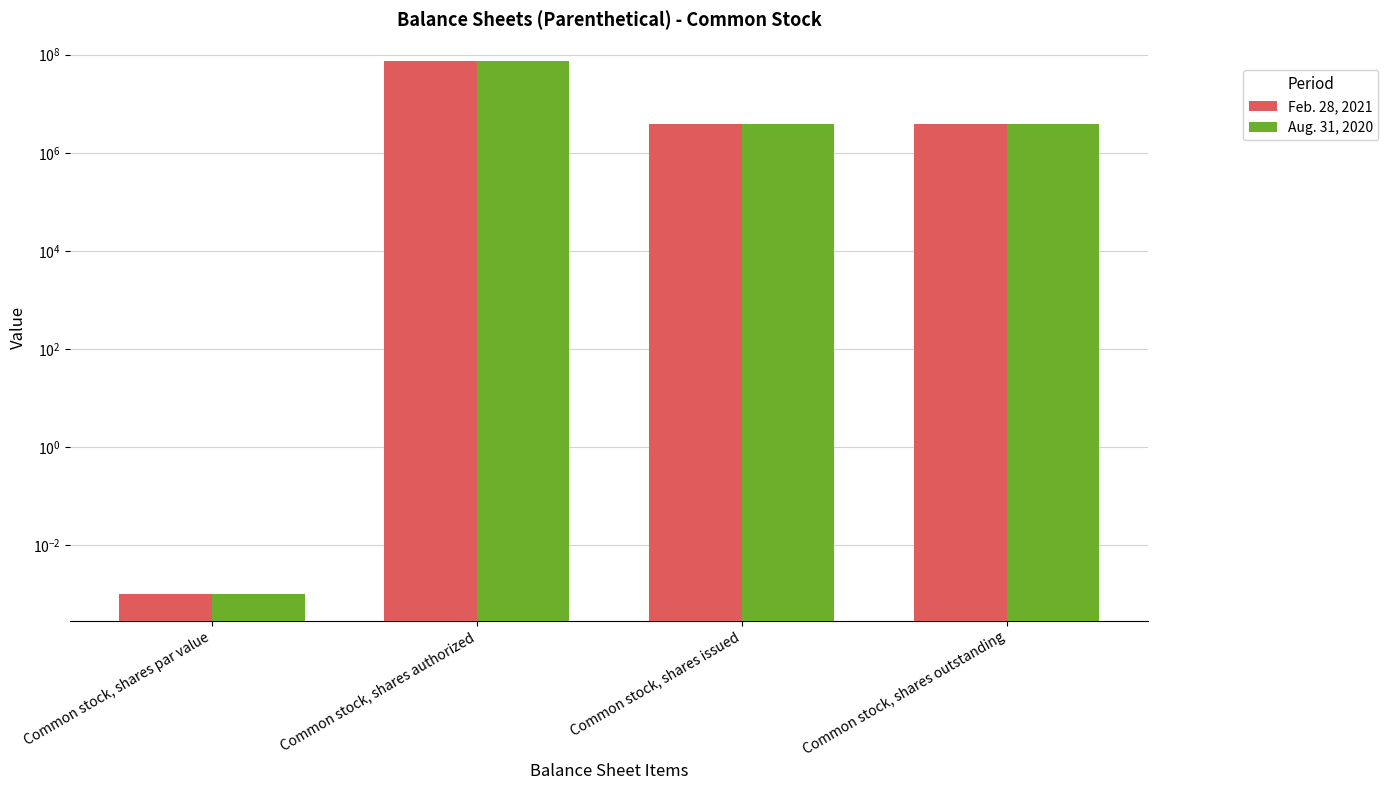

What value does the Feb. 28, 2021 series have at Common stock, shares outstanding?

3859000.0